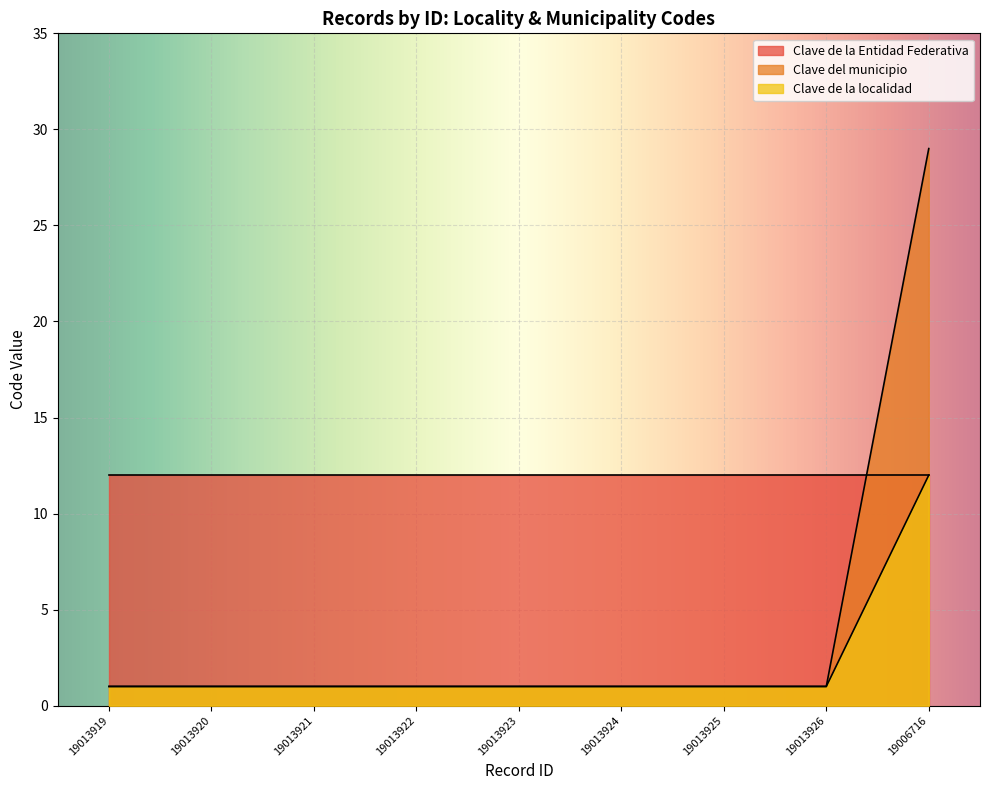

What is the average value?

2